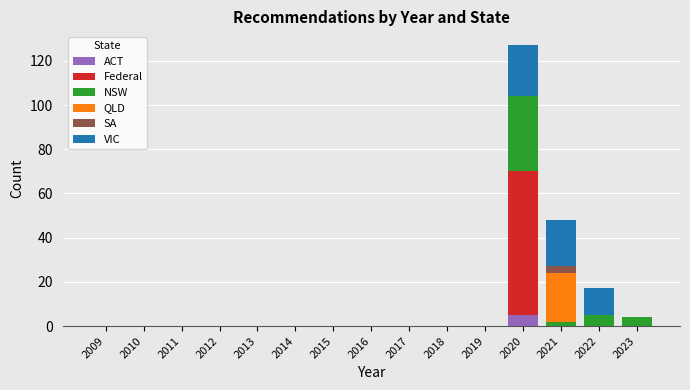

What is the total value across all series at 2020?

127